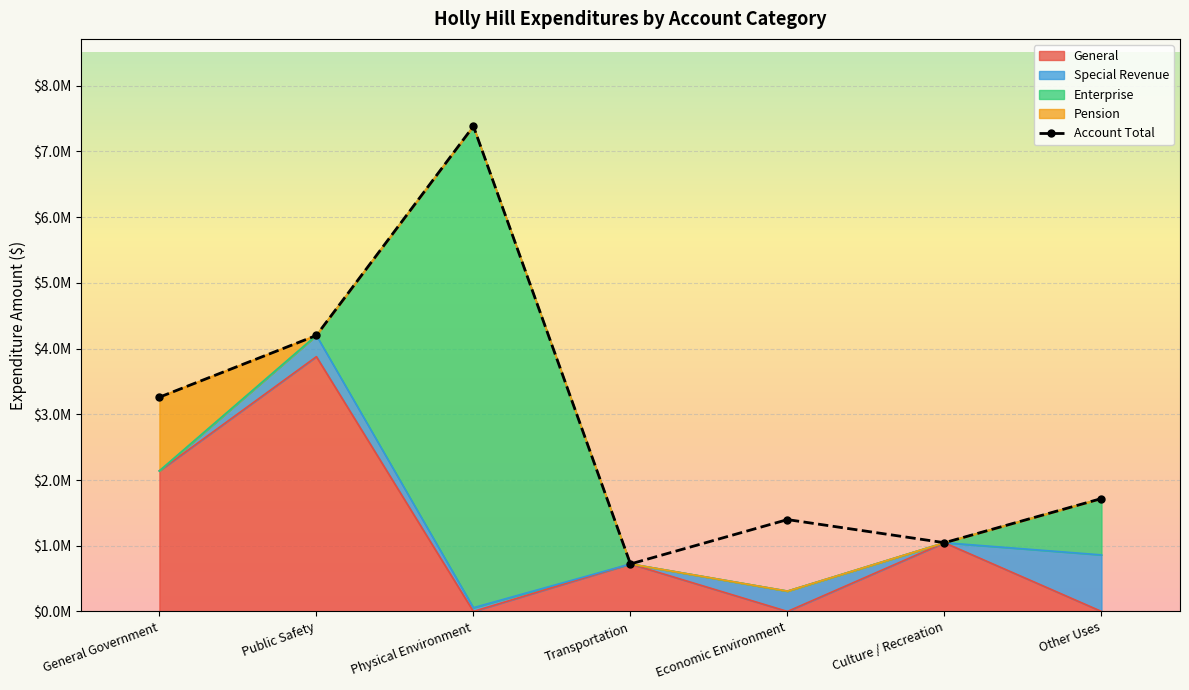

How many data points are above 1718473?

3